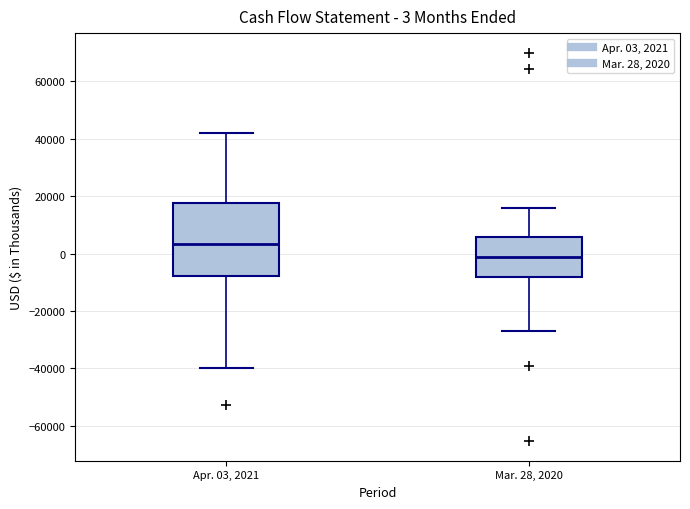

Which box has the lowest median line?

Mar. 28, 2020